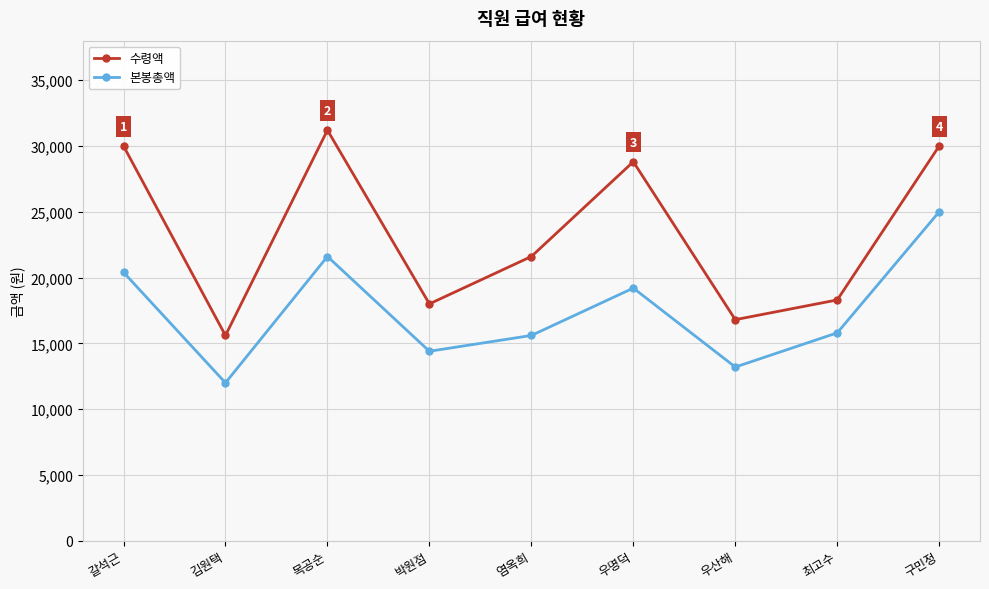

Rank the series by their average value, from lowest to highest.

본봉총액, 수령액